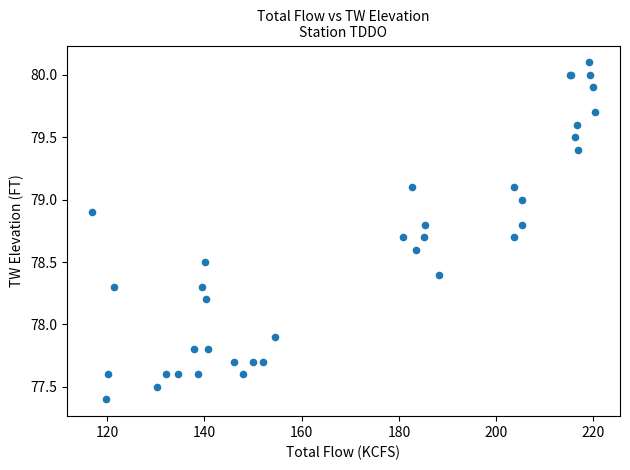

What Y value in the scatter plot is closest to 78?

77.9